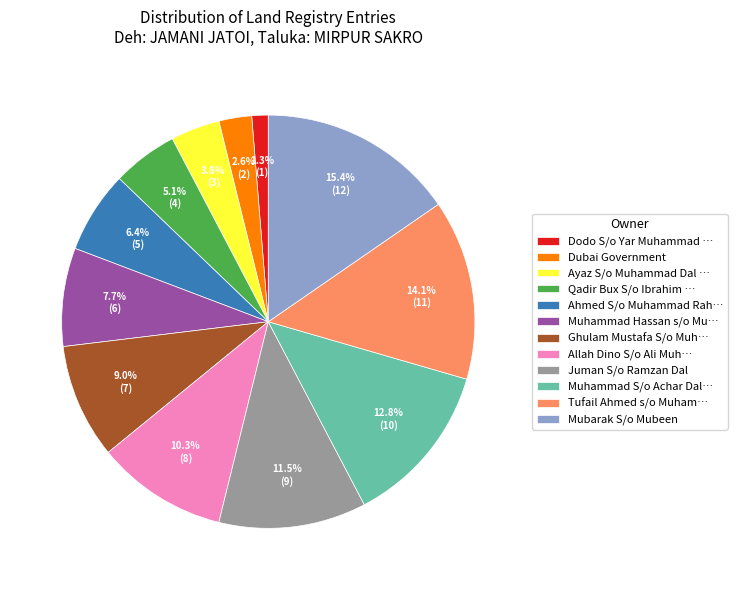

Approximately how many times larger is the value at Juman S/o Ramzan Dal compared to Ghulam Mustafa S/o Muh…?

1.3